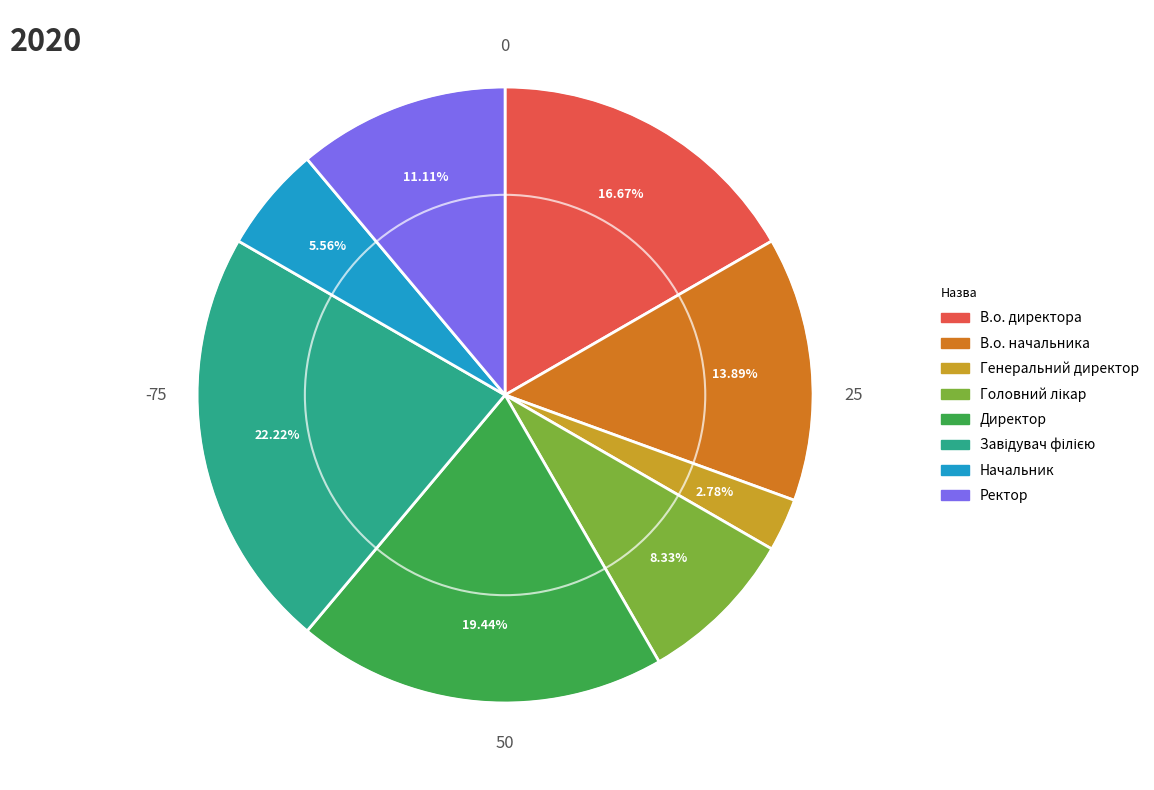

To the nearest percent, what is the average slice percentage?

12%